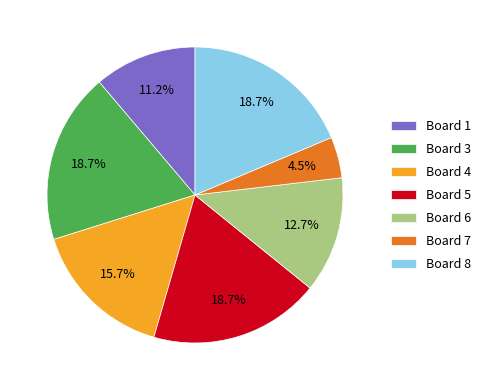

What is the smallest slice in the pie chart?

Board 7